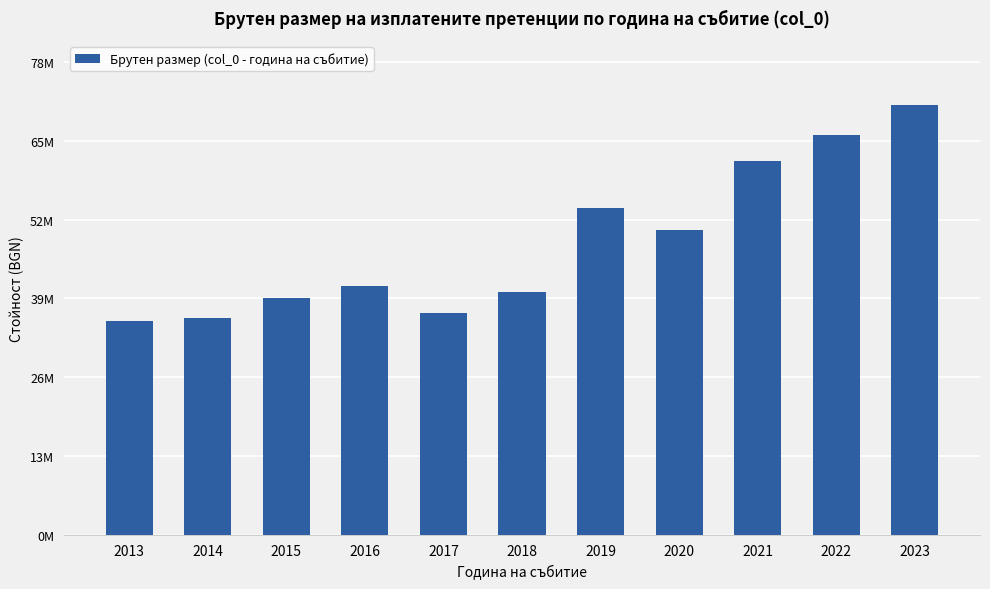

What is the average value?

48430640.0